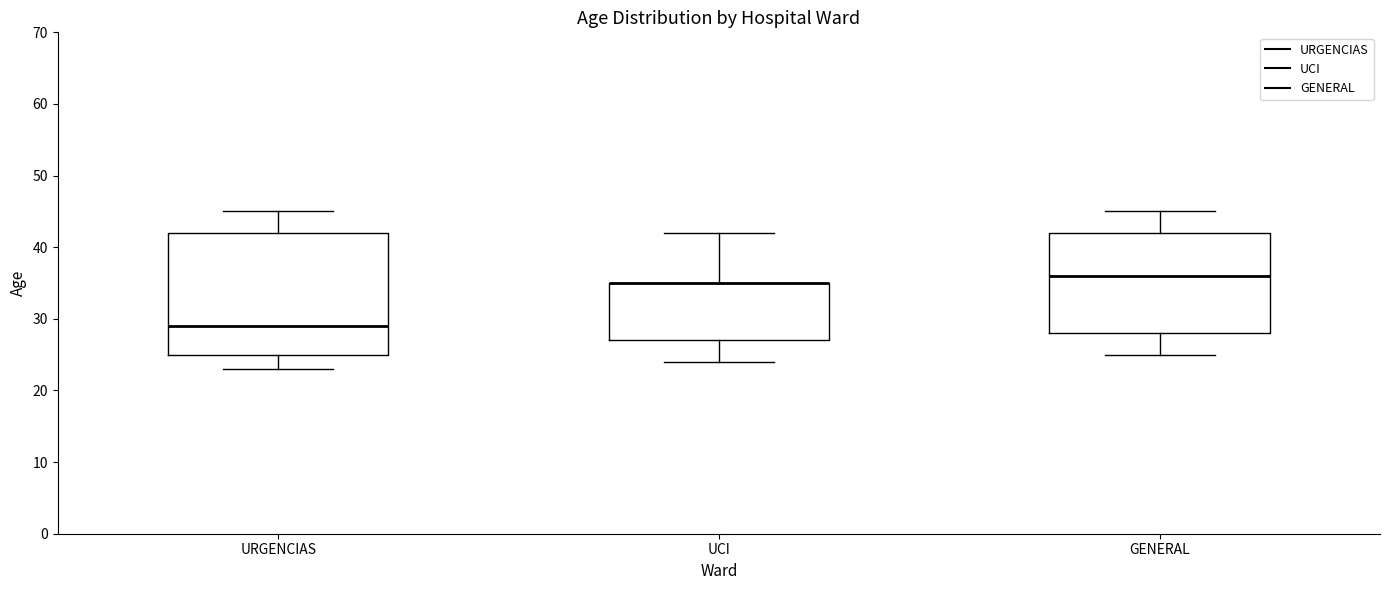

Where is the lower edge of the box for UCI on the y-axis? The values are not printed on the chart, so give them approximately, as read against the axis.

27